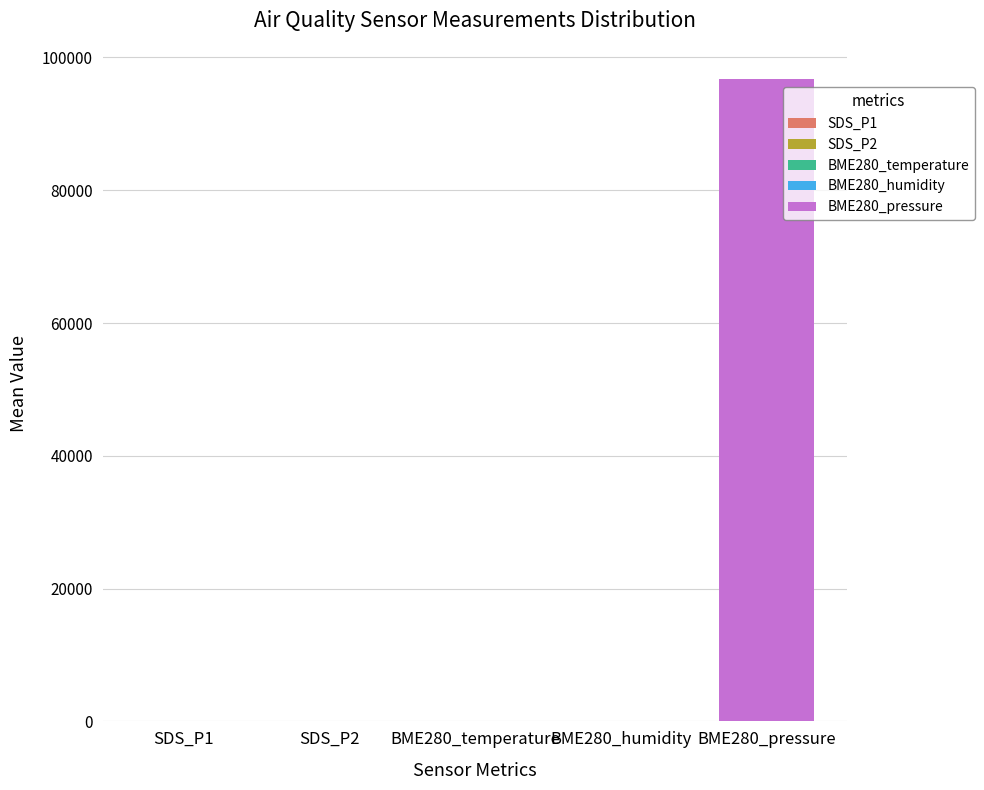

What is the sum of all BME280_humidity values?

1728.6